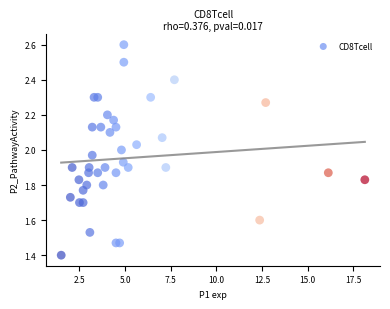

What is the range of Y values (max minus min)?

1.2